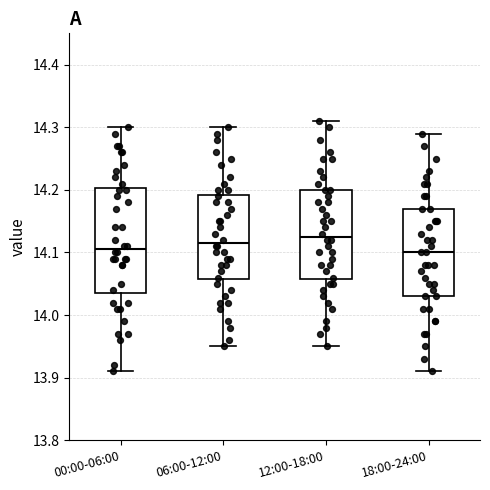

Reading left to right, transcribe this box plot: for each box, give where its median line is, the range the box spans, and where its two whiskers end, as read against the y-axis. The values are not printed on the chart, so give them approximately, as read against the axis.

00:00-06:00: median 14.11, box 14.04 to 14.20, whiskers 13.91 to 14.30
06:00-12:00: median 14.12, box 14.06 to 14.19, whiskers 13.95 to 14.30
12:00-18:00: median 14.13, box 14.06 to 14.20, whiskers 13.95 to 14.31
18:00-24:00: median 14.10, box 14.03 to 14.17, whiskers 13.91 to 14.29